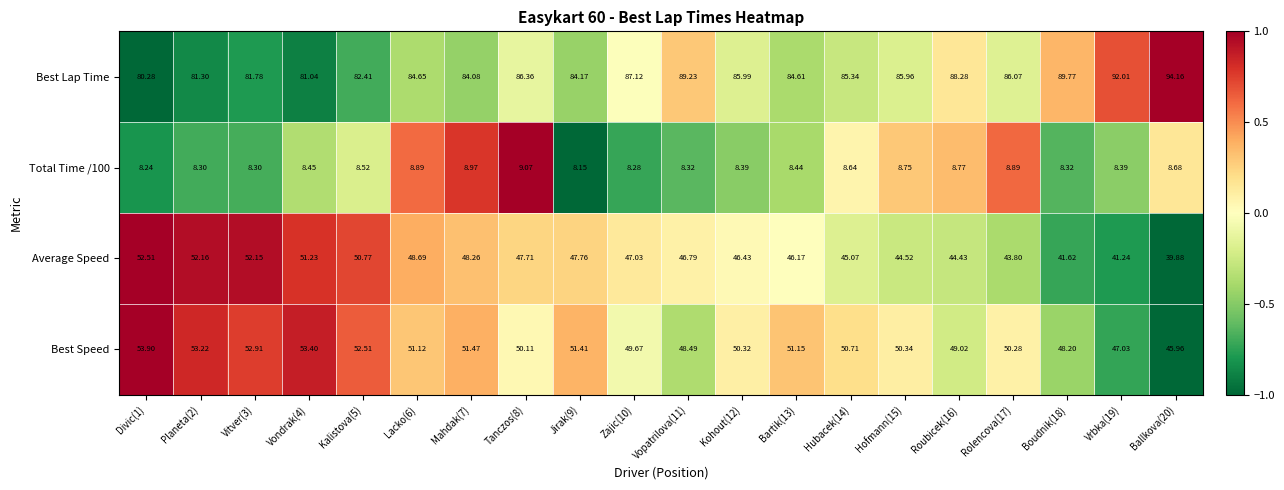

Rank the series at Vrbka(19) from highest to lowest value.

Best Lap Time, Best Speed, Average Speed, Total Time /100